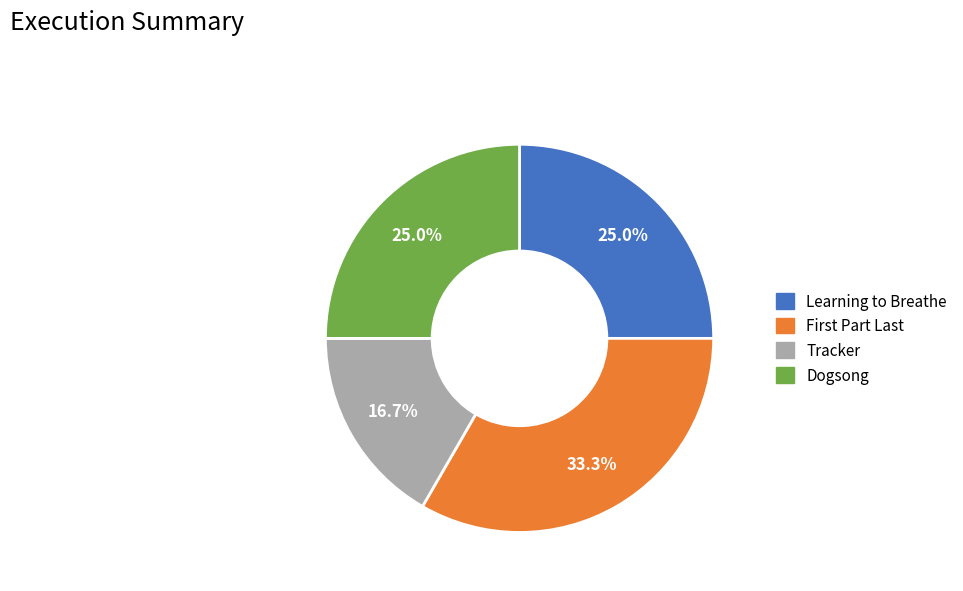

The Learning to Breathe slice represents 32% of the pie. True or false?

False